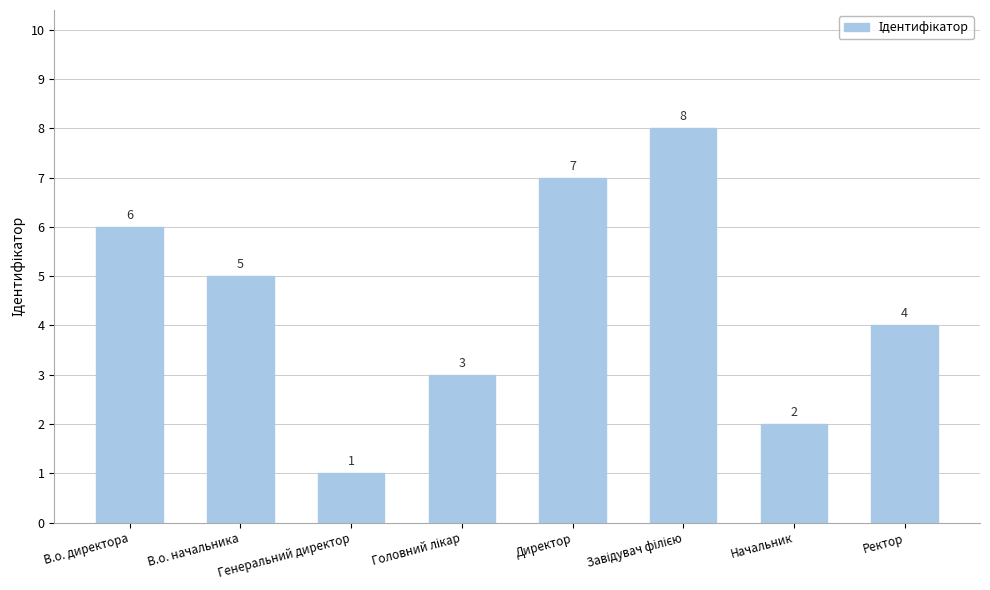

Is it true that the value at В.о. начальника is 3?

False